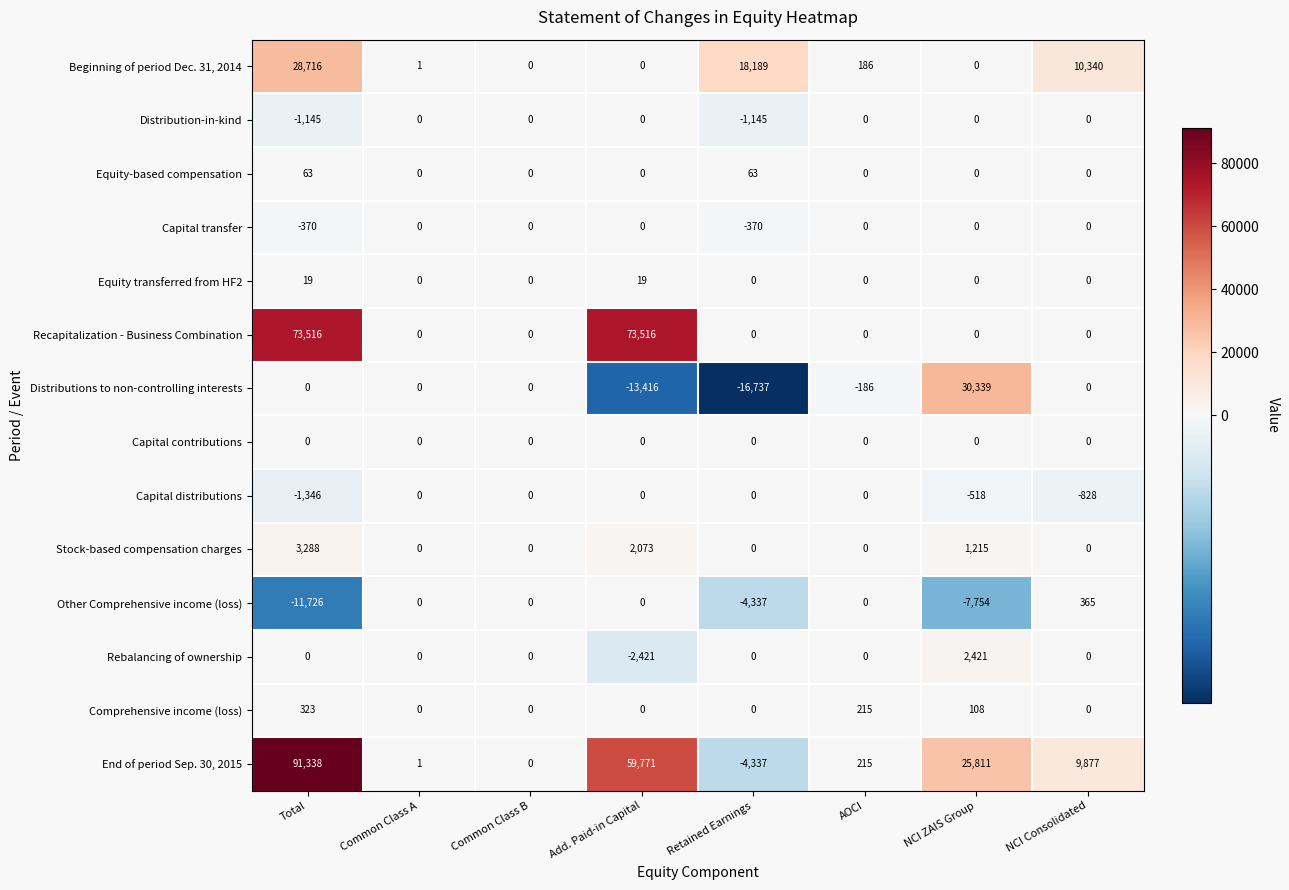

At which category is the sum across all series the highest?

Total